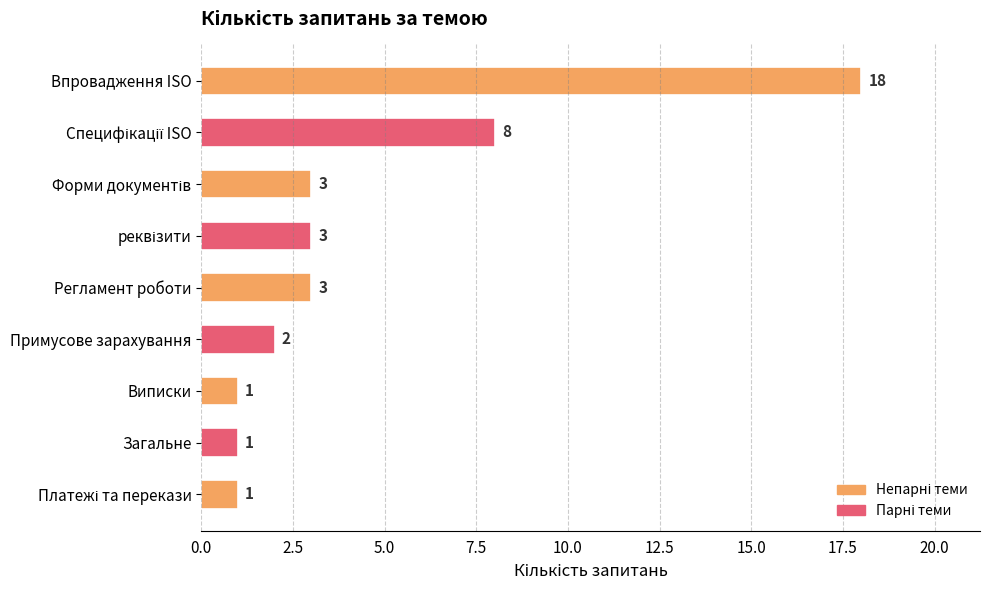

What is the difference between the maximum and minimum values?

17